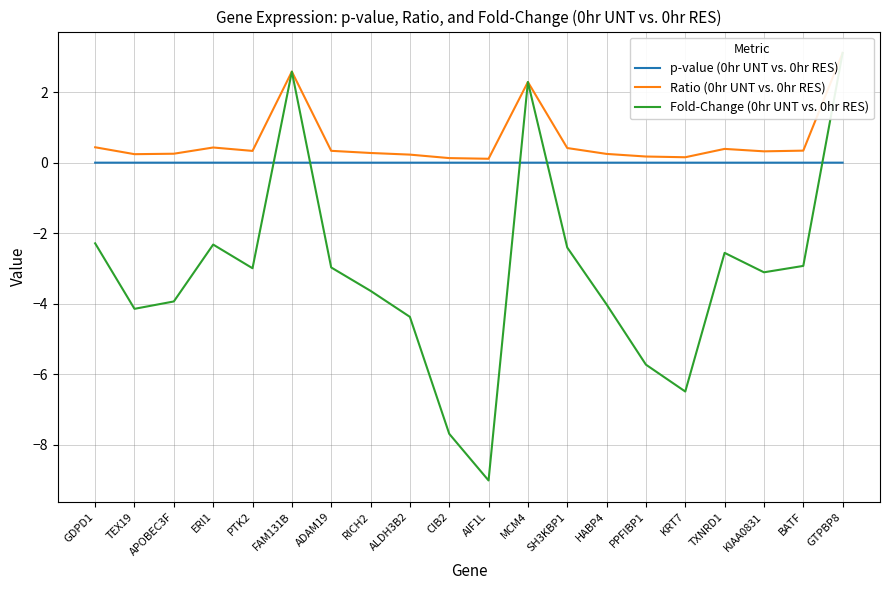

What is the label of the 9th point from the right?

MCM4